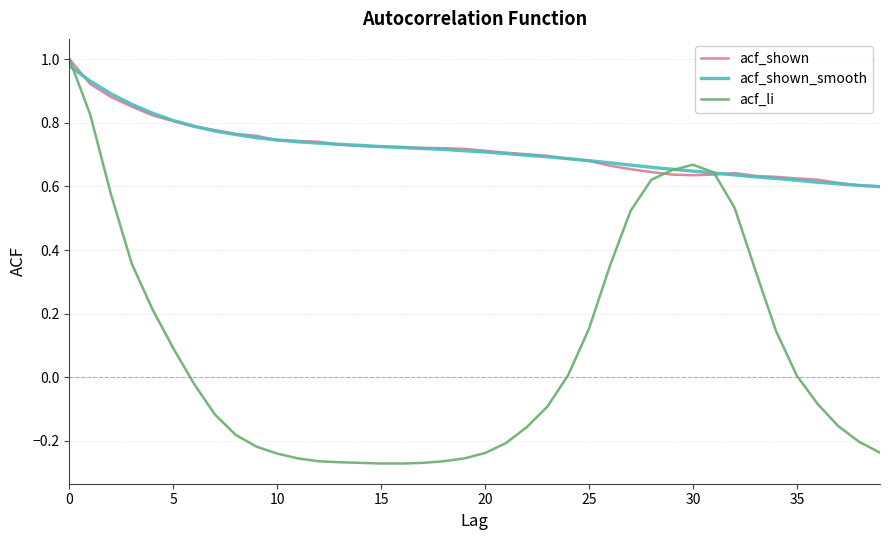

Which series has the widest spread of values?

acf_li